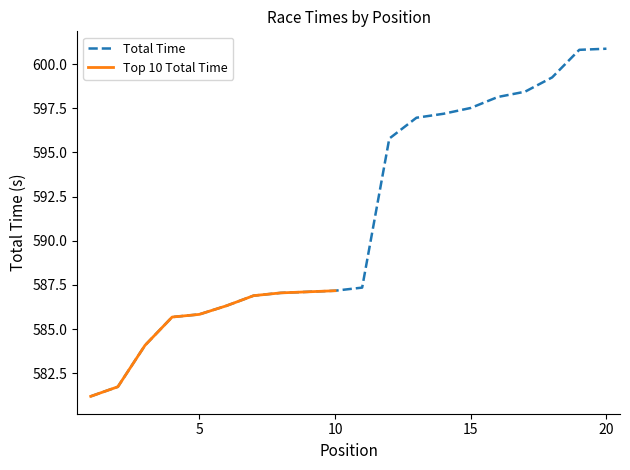

Rank the categories by value from highest to lowest.

20, 19, 18, 17, 16, 15, 14, 13, 12, 11, 10, 9, 8, 7, 6, 5, 4, 3, 2, 1